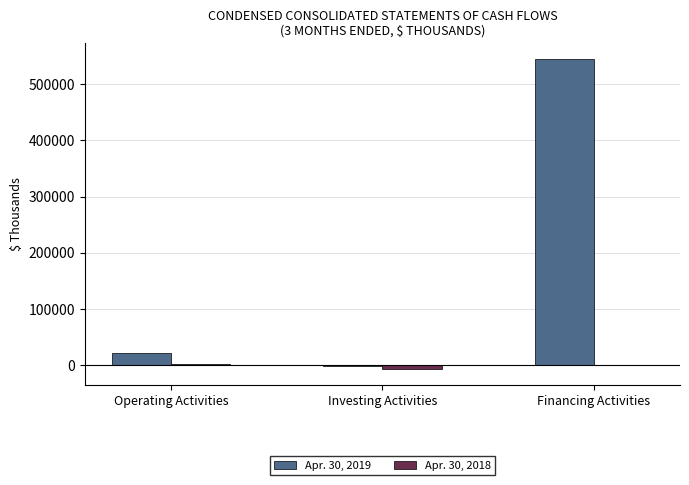

What is the approximate value of Apr. 30, 2018 at Financing Activities?

135